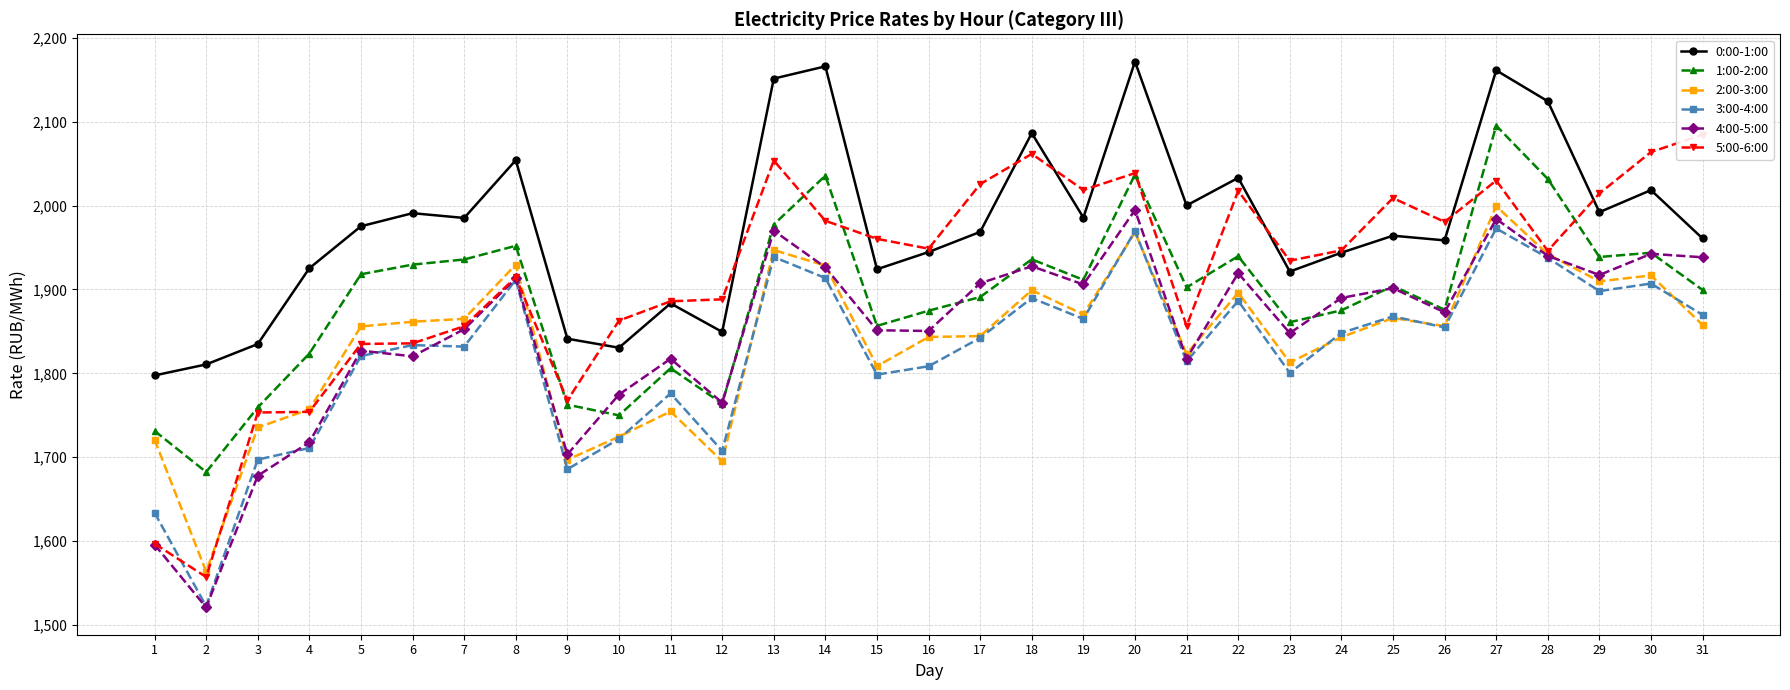

What is the difference between the highest and lowest values at 17?

183.4